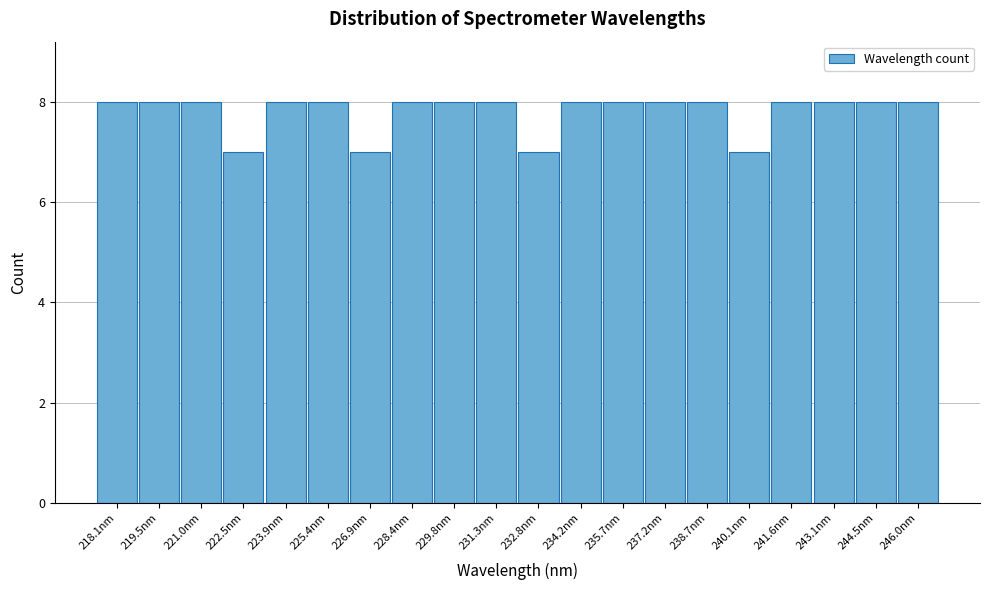

Reading right to left, what are all the values shown in this chart?

8	8	8	8	7	8	8	8	8	7	8	8	8	7	8	8	7	8	8	8